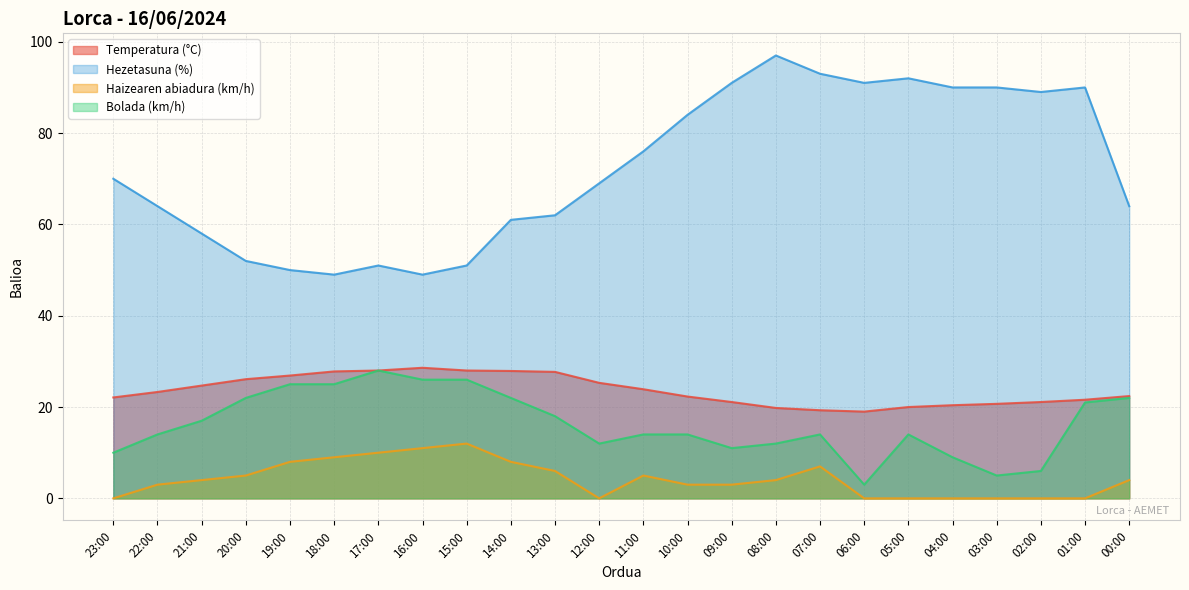

At which label is Bolada (km/h) closest to 15?

22:00